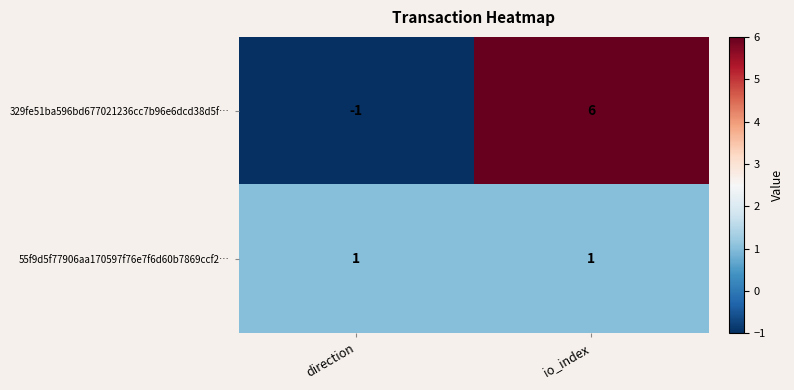

What is the difference between the 329fe51ba596bd677021236cc7b96e6dcd38d5f… values at io_index and direction?

7